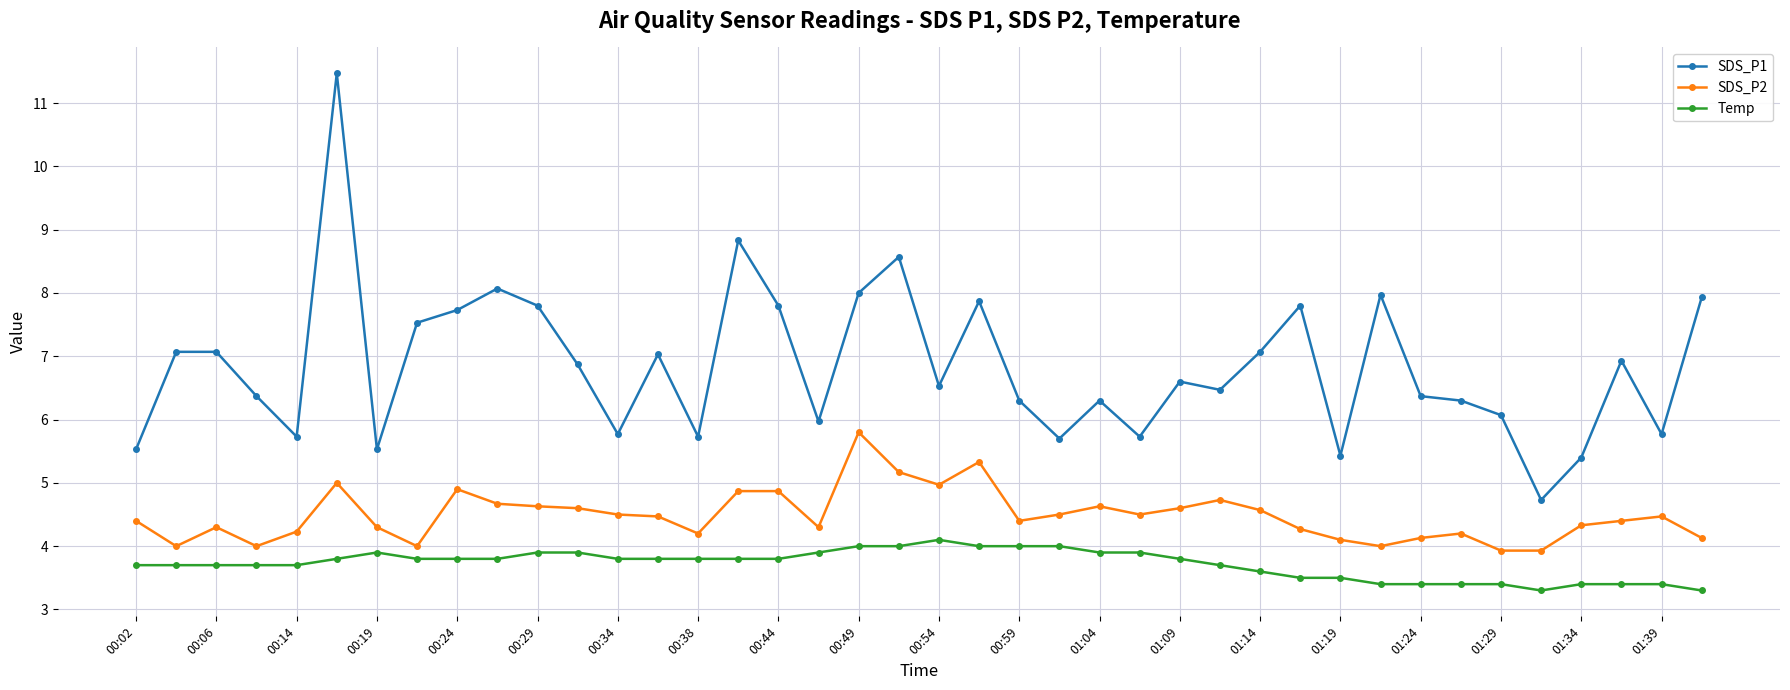

Which series has the largest total across all categories?

SDS_P1